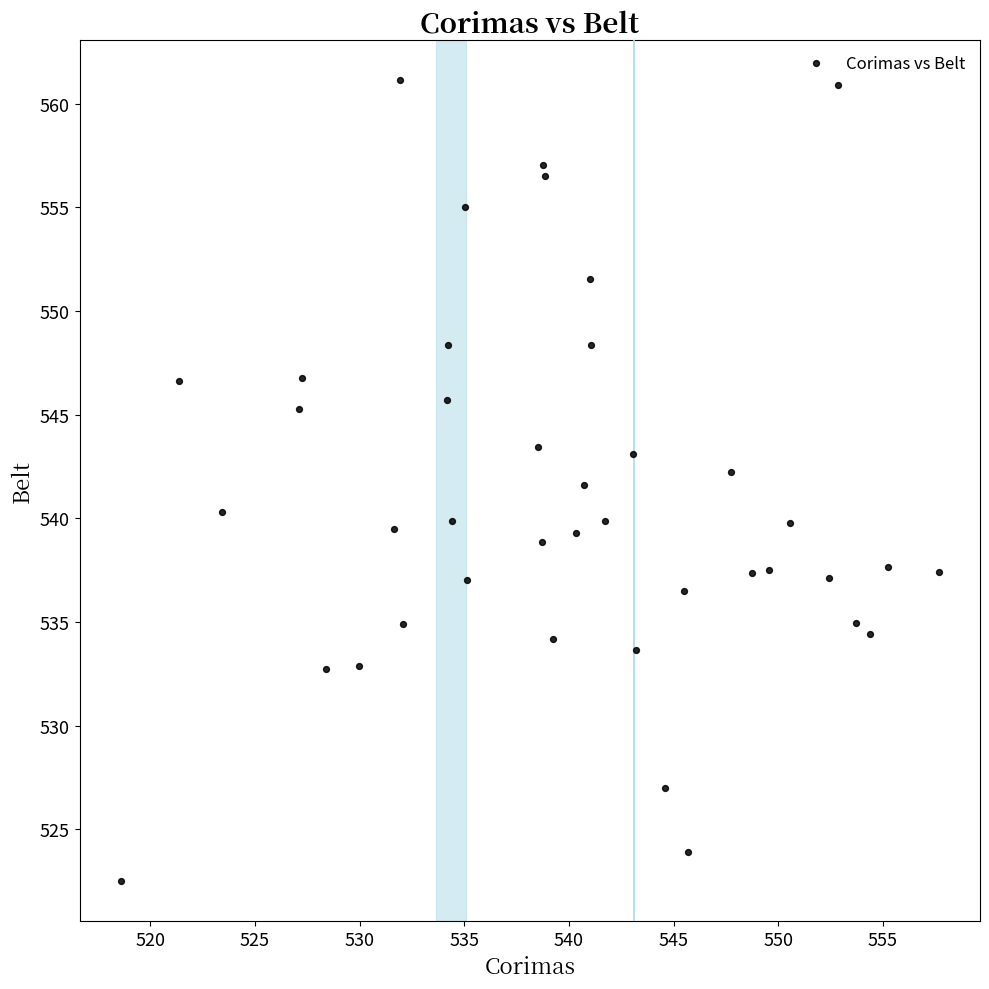

What is the range of X values (max minus min)?

39.1